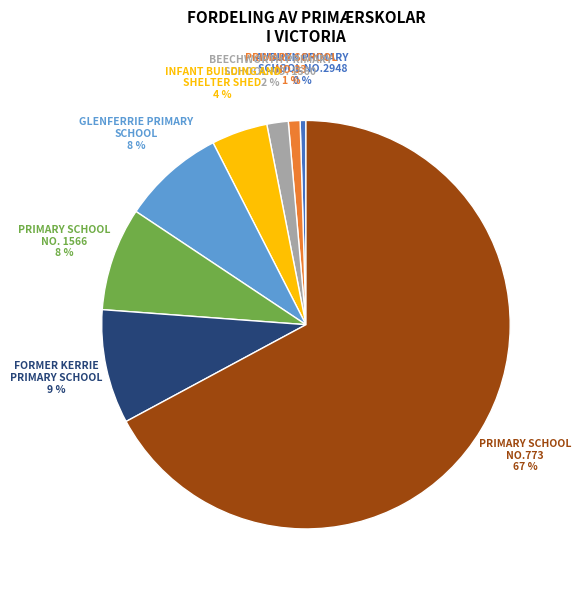

Does any single category account for the majority?

Yes